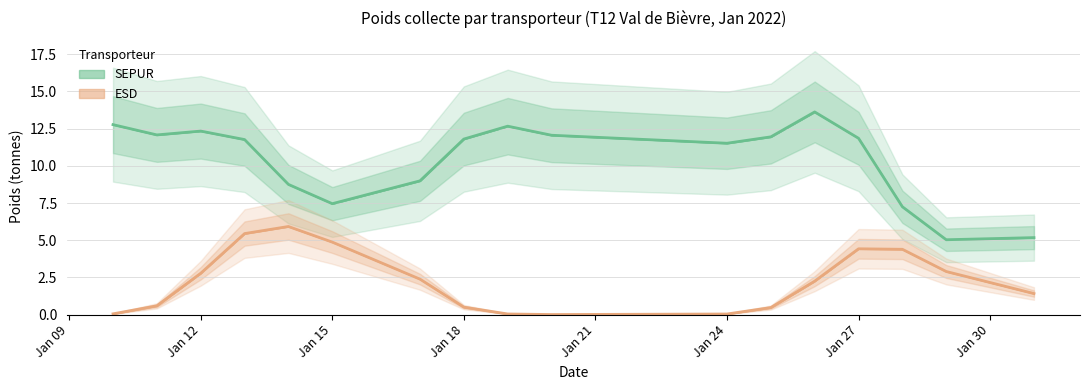

How many lines are shown in the chart?

2